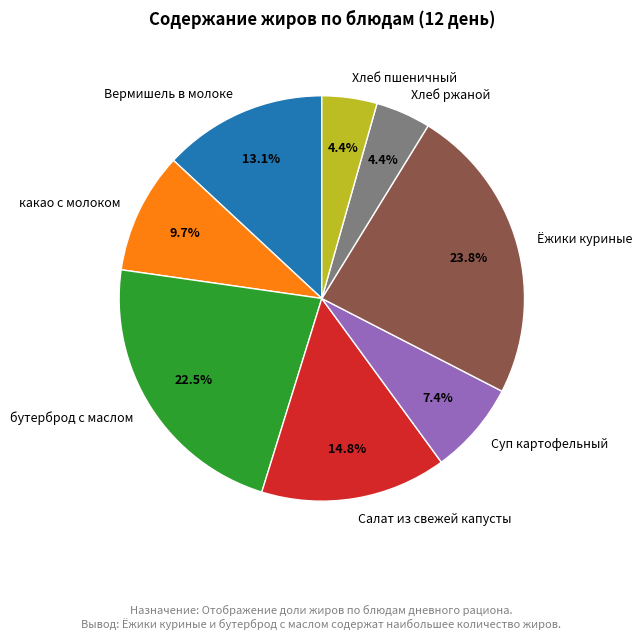

Is there any slice that represents more than half of the pie?

No